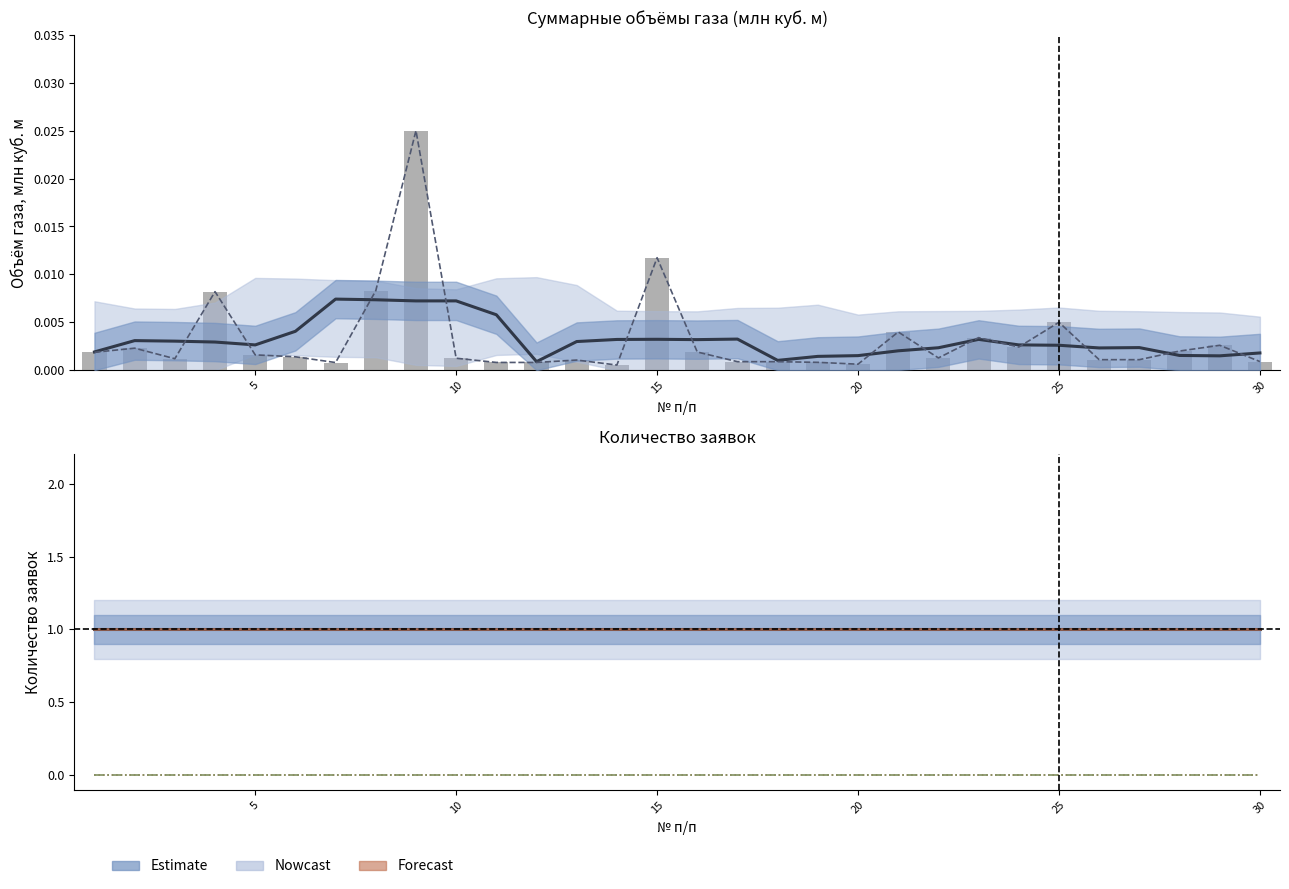

At how many categories does at least one series exceed 0?

30